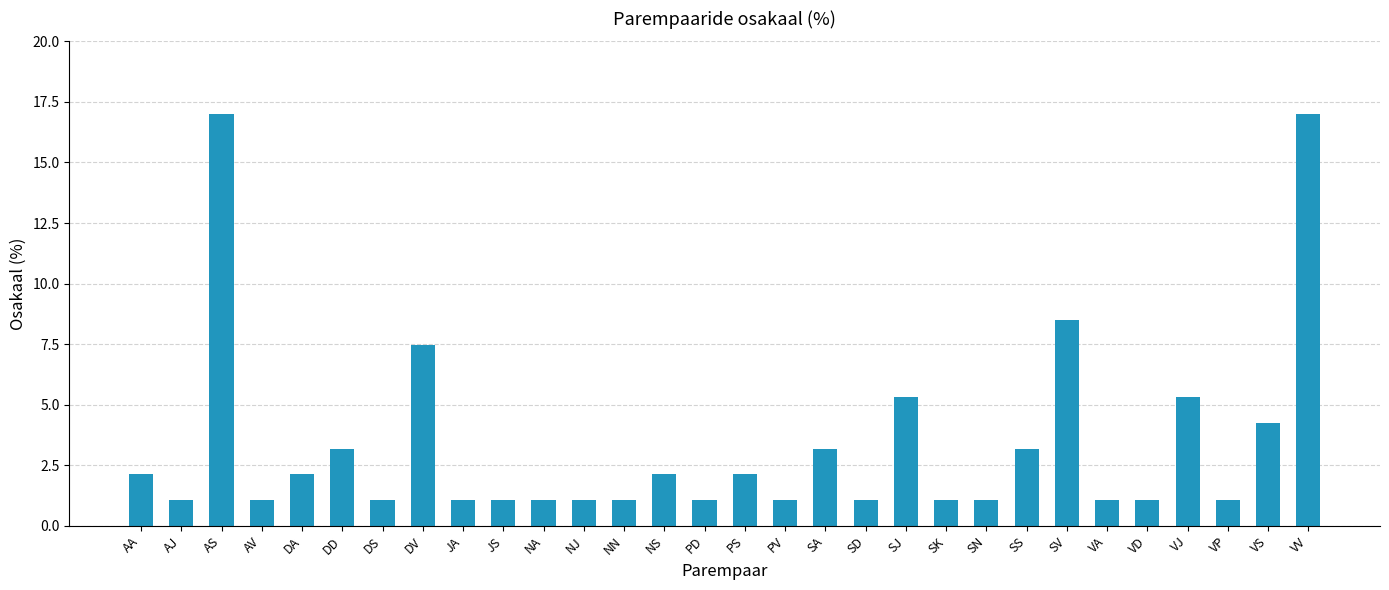

Between SS and PS, which is larger?

SS